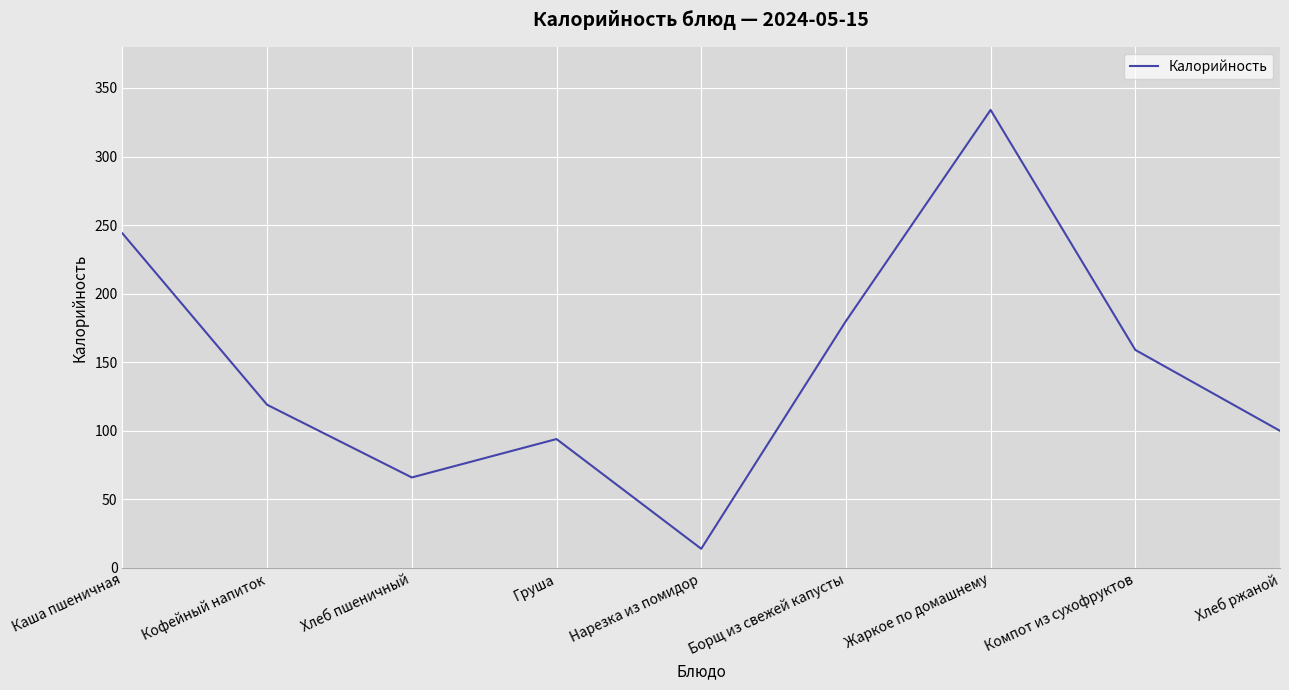

What is the maximum value shown in the chart?

334